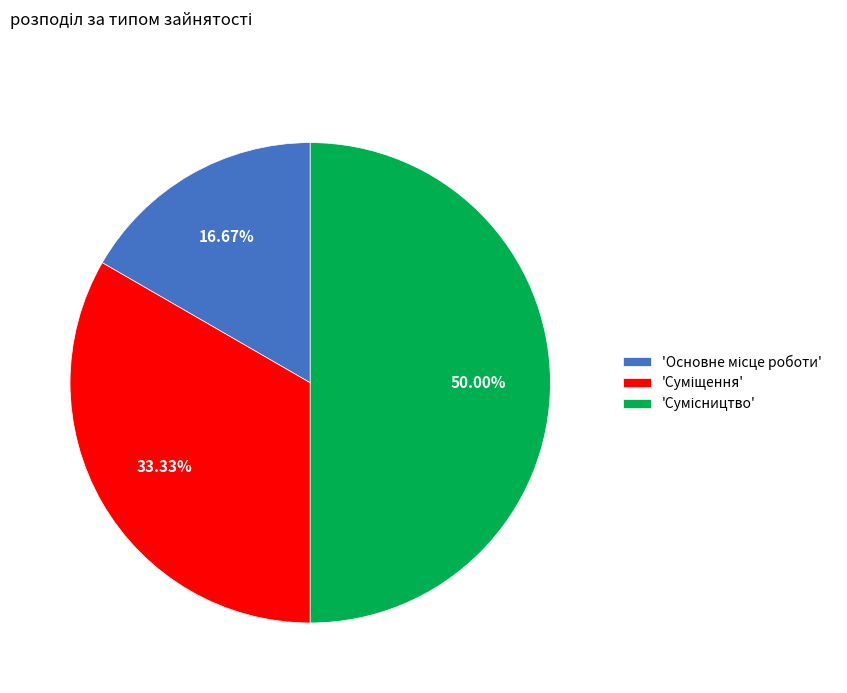

Is there a majority slice in this chart?

No